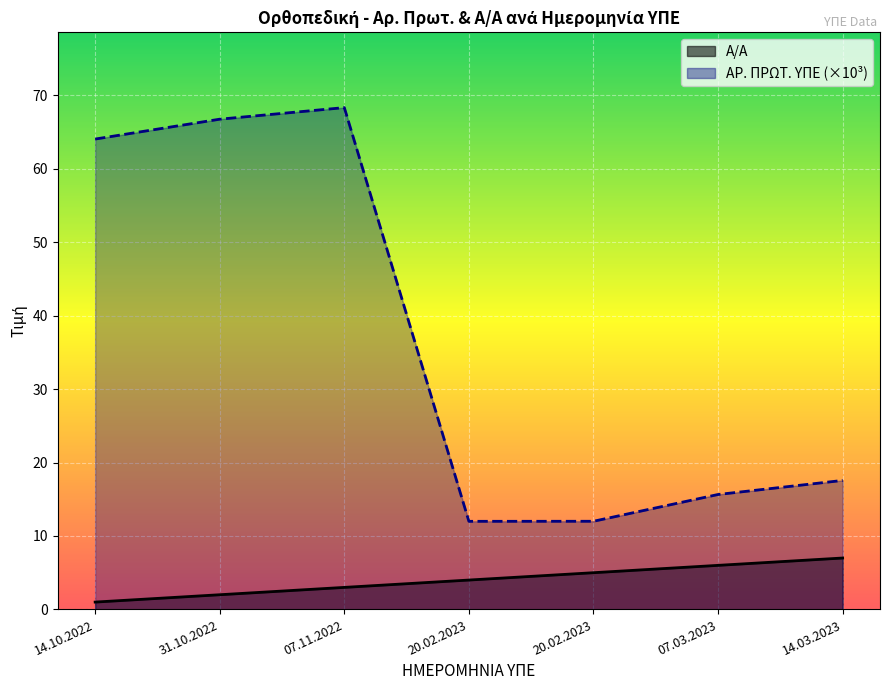

List the labels in order of Α/Α value, smallest first.

14.10.2022, 31.10.2022, 07.11.2022, 20.02.2023, 20.02.2023, 07.03.2023, 14.03.2023